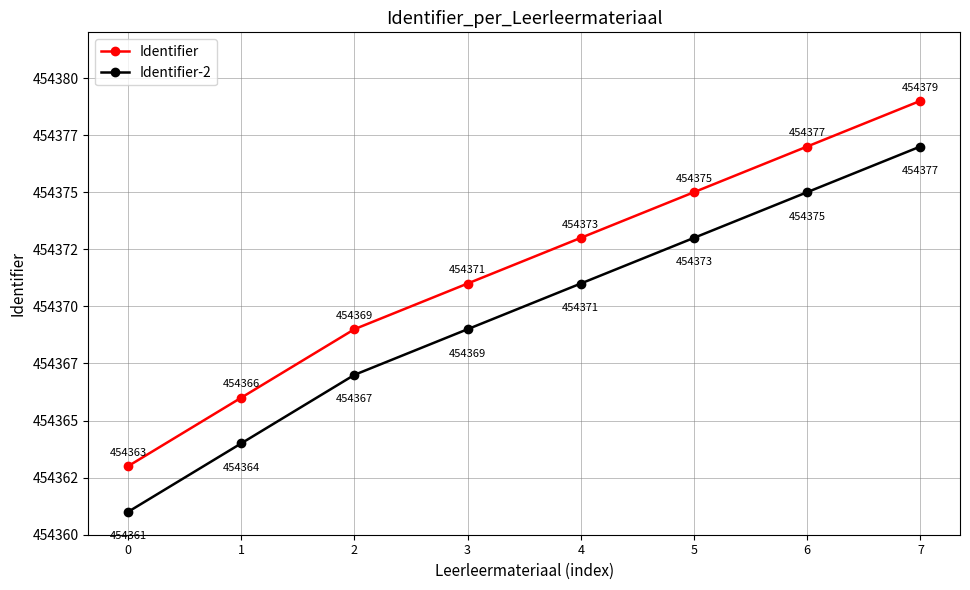

Reading left to right, list all the values displayed in this chart.

Identifier: 454363	454366	454369	454371	454373	454375	454377	454379
Identifier-2: 454361	454364	454367	454369	454371	454373	454375	454377